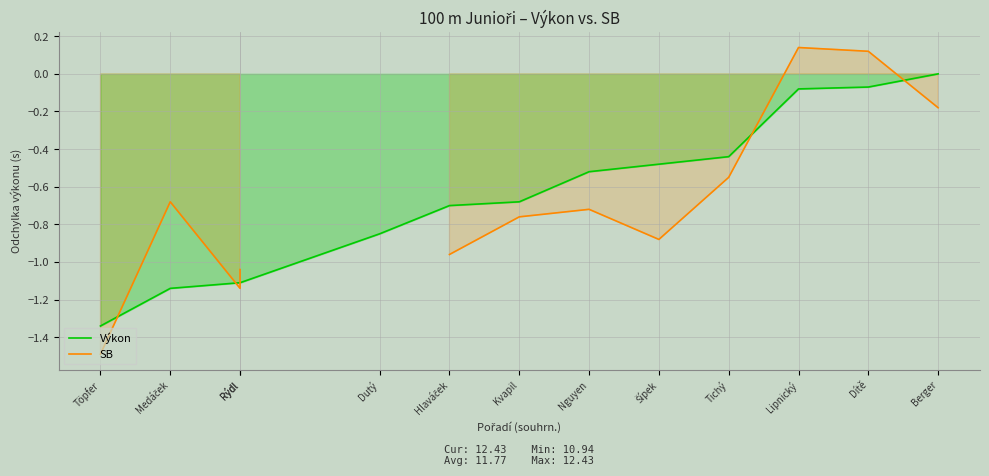

After their last crossing, which series has the higher values: Výkon or SB?

Výkon